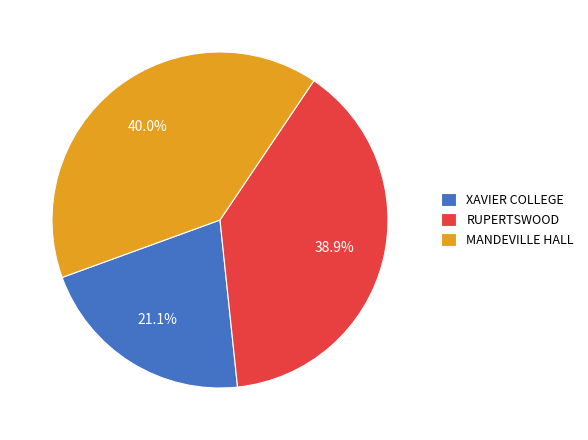

How many slices are in this pie chart?

3